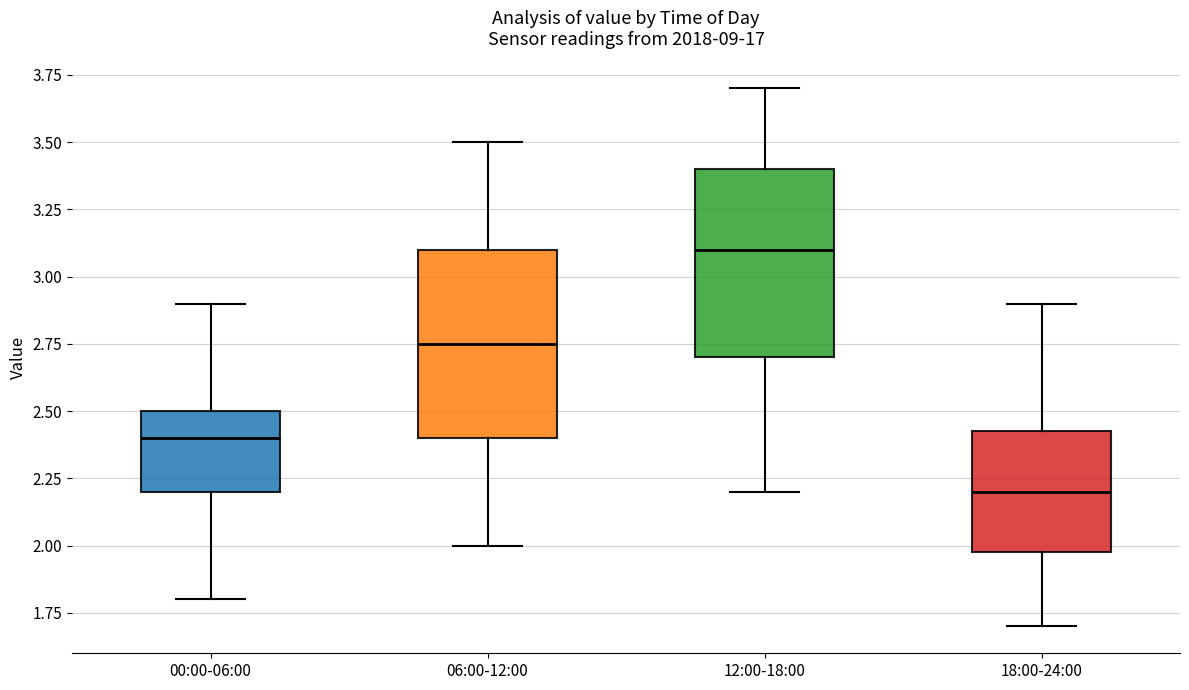

Where is the upper edge of the box for 06:00-12:00 on the y-axis? The values are not printed on the chart, so give them approximately, as read against the axis.

3.10